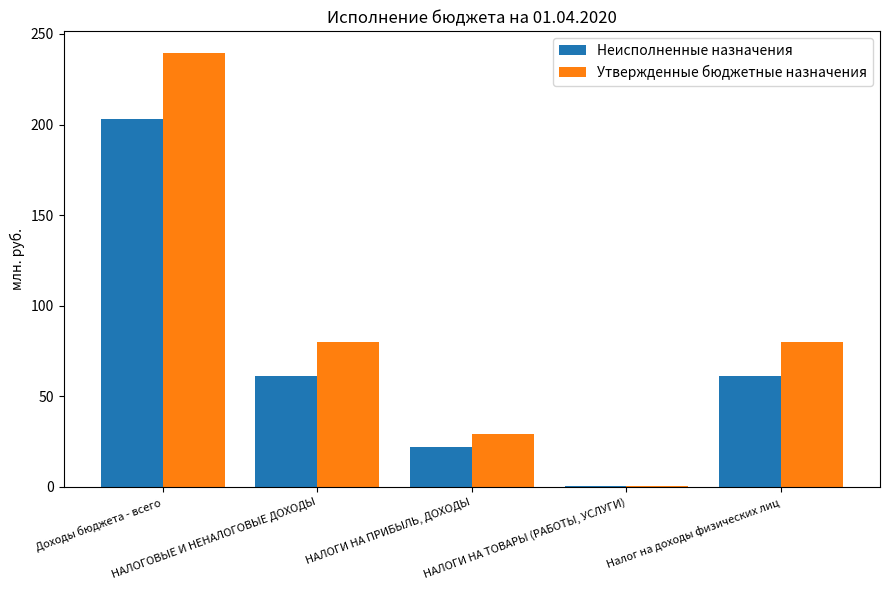

How many values in the Утвержденные бюджетные назначения series exceed 79?

3